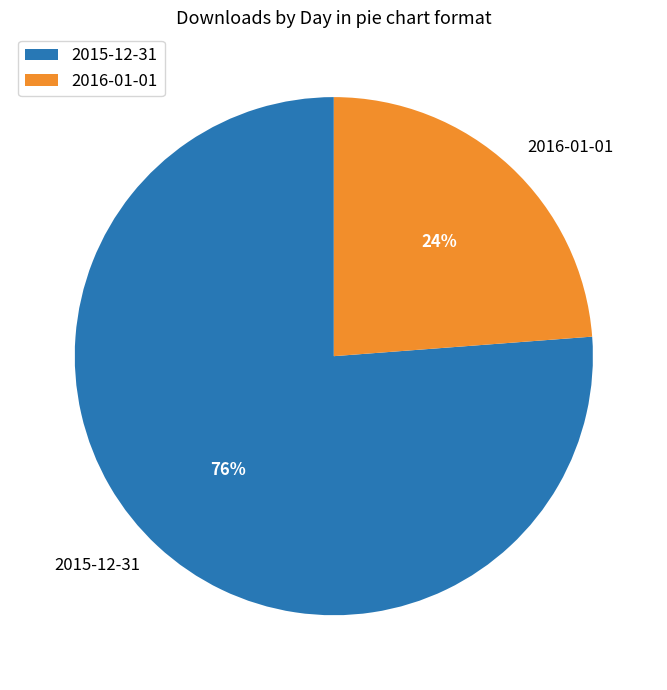

To the nearest percent, what is the combined percentage of 2016-01-01 and 2015-12-31?

100%